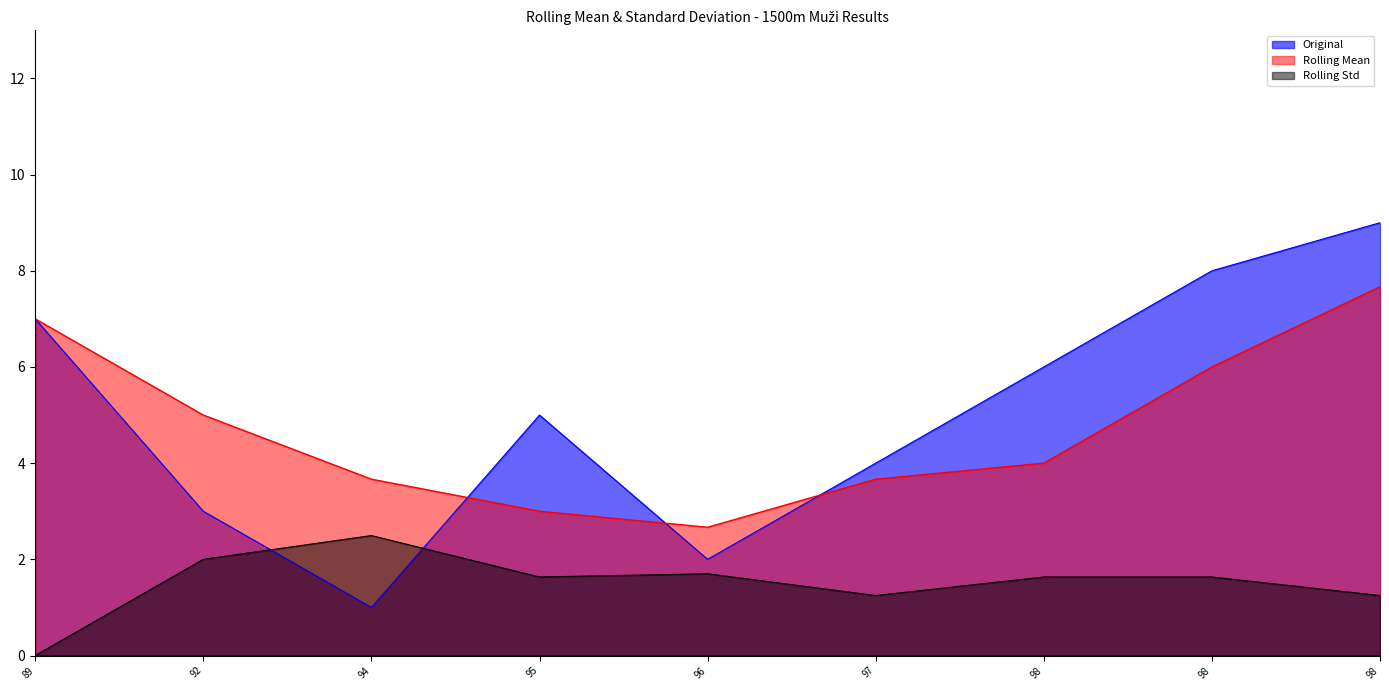

What are all the series names shown in the legend?

Original, Rolling Mean, Rolling Std